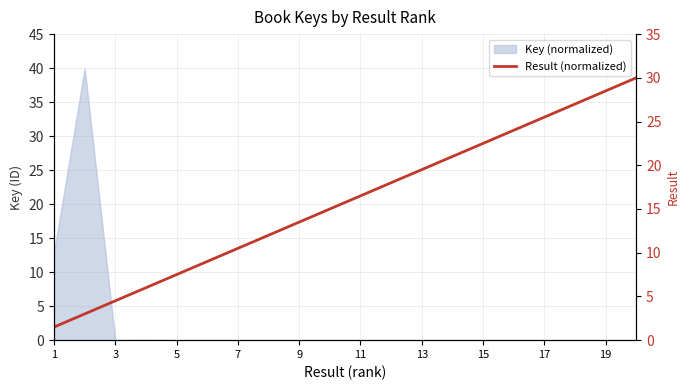

How many lines are shown in the chart?

1